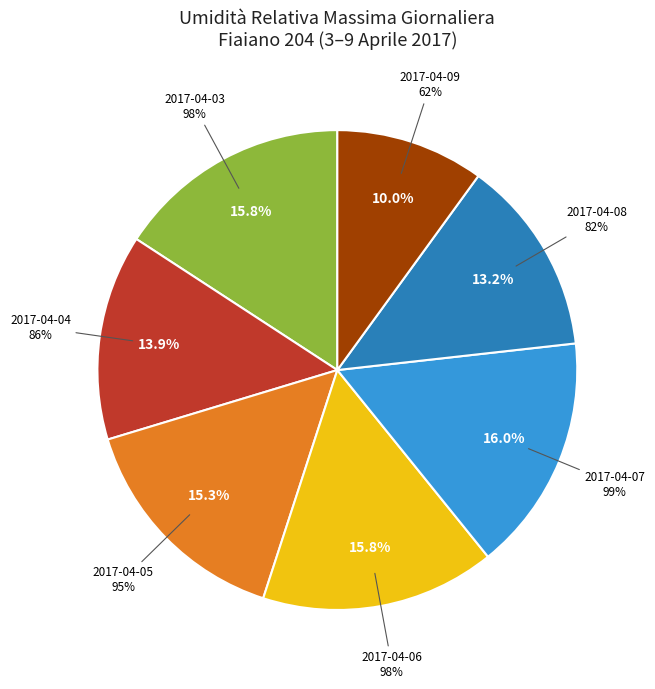

How much of the chart is everything except 2017-04-09?

90.0%